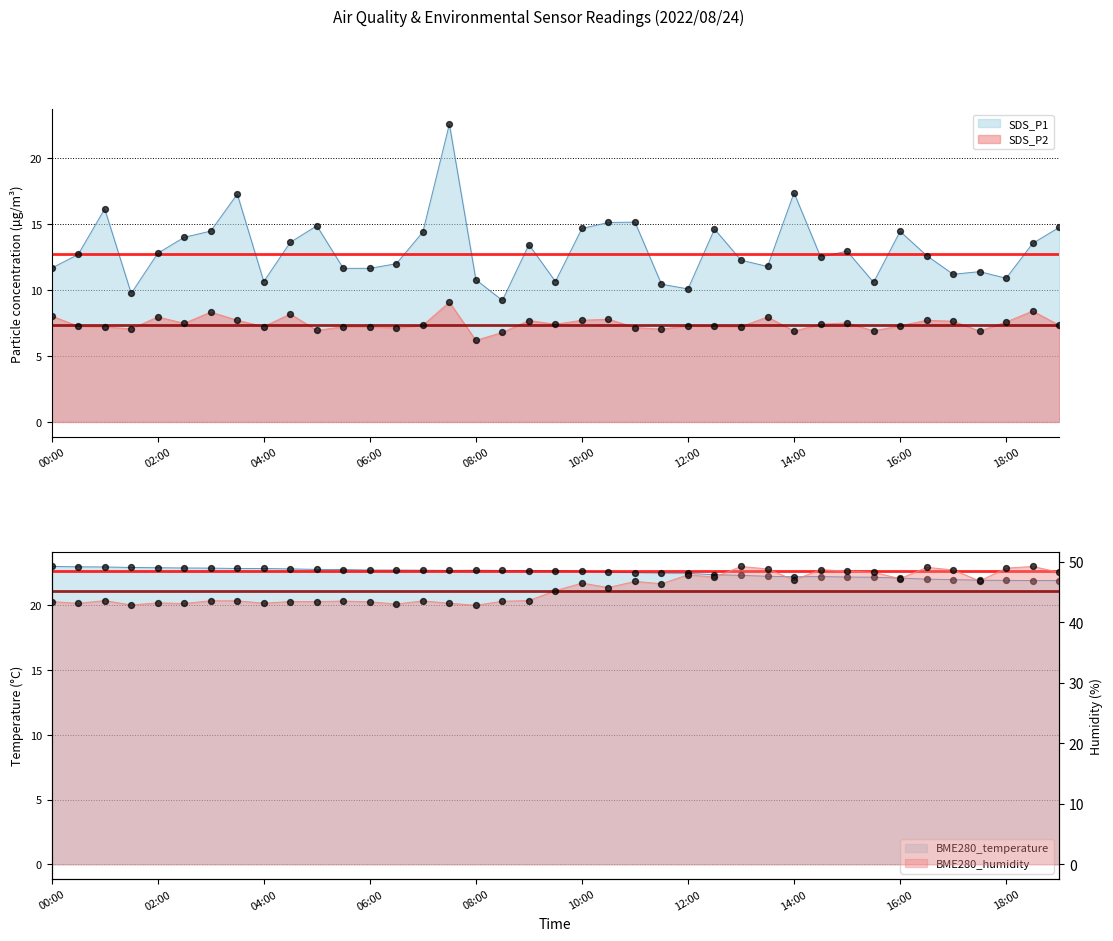

What is the total value across all series at 07:30?

97.5